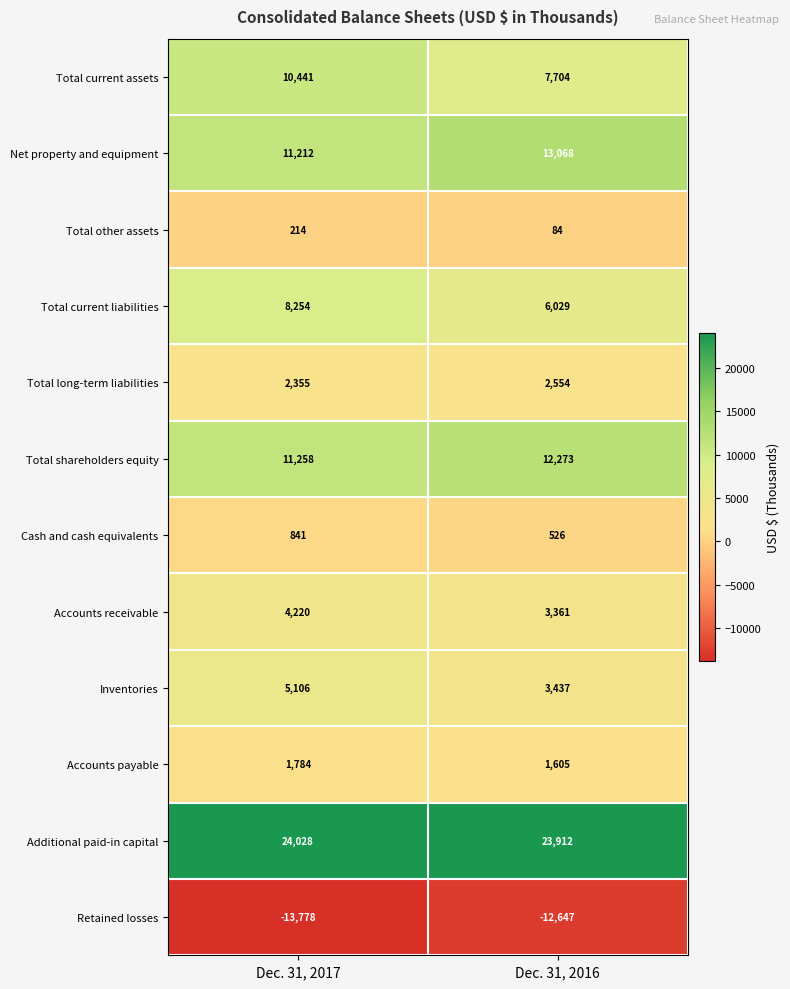

Which series changed the most between Dec. 31, 2017 and Dec. 31, 2016?

Total current assets